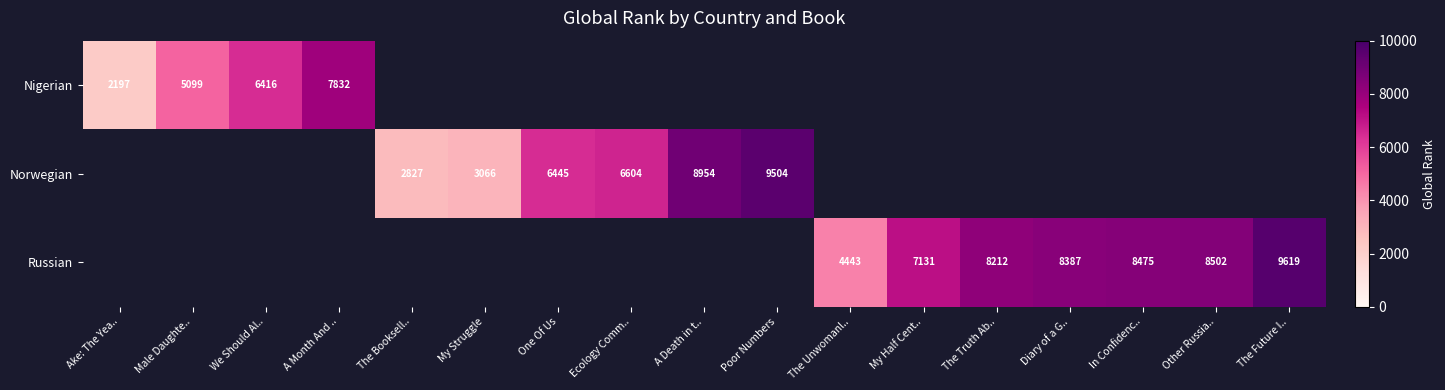

What is the difference between the Nigerian values at We Should Al.. and Male Daughte..?

1317